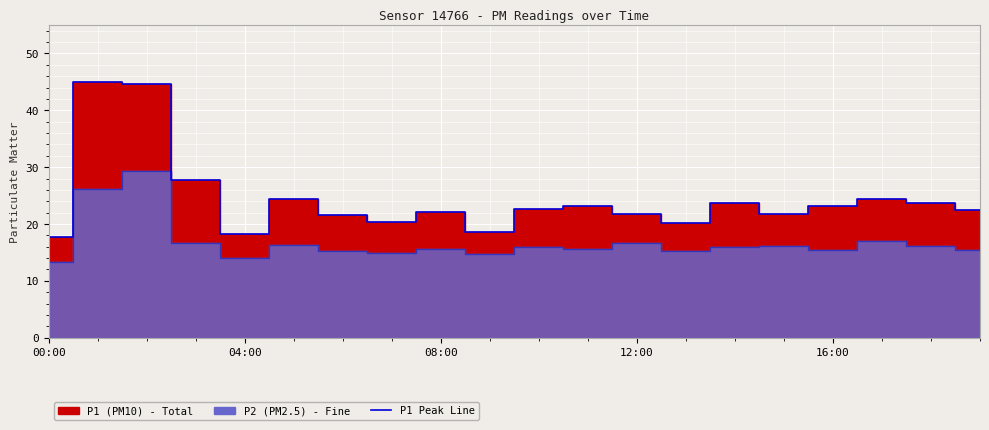

The value at 12:00 is 21.7. True or false?

True